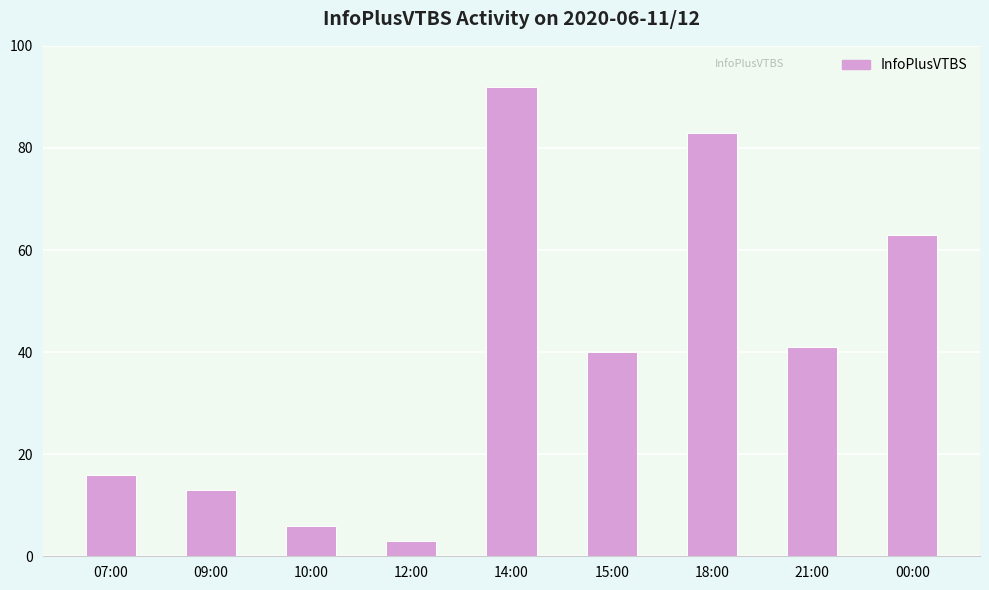

Rank the categories by value from lowest to highest.

12:00, 10:00, 09:00, 07:00, 15:00, 21:00, 00:00, 18:00, 14:00